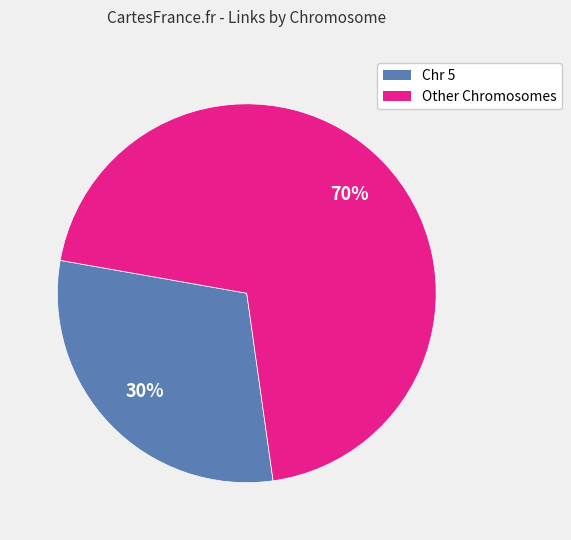

To the nearest percent, what is the average slice percentage?

50%